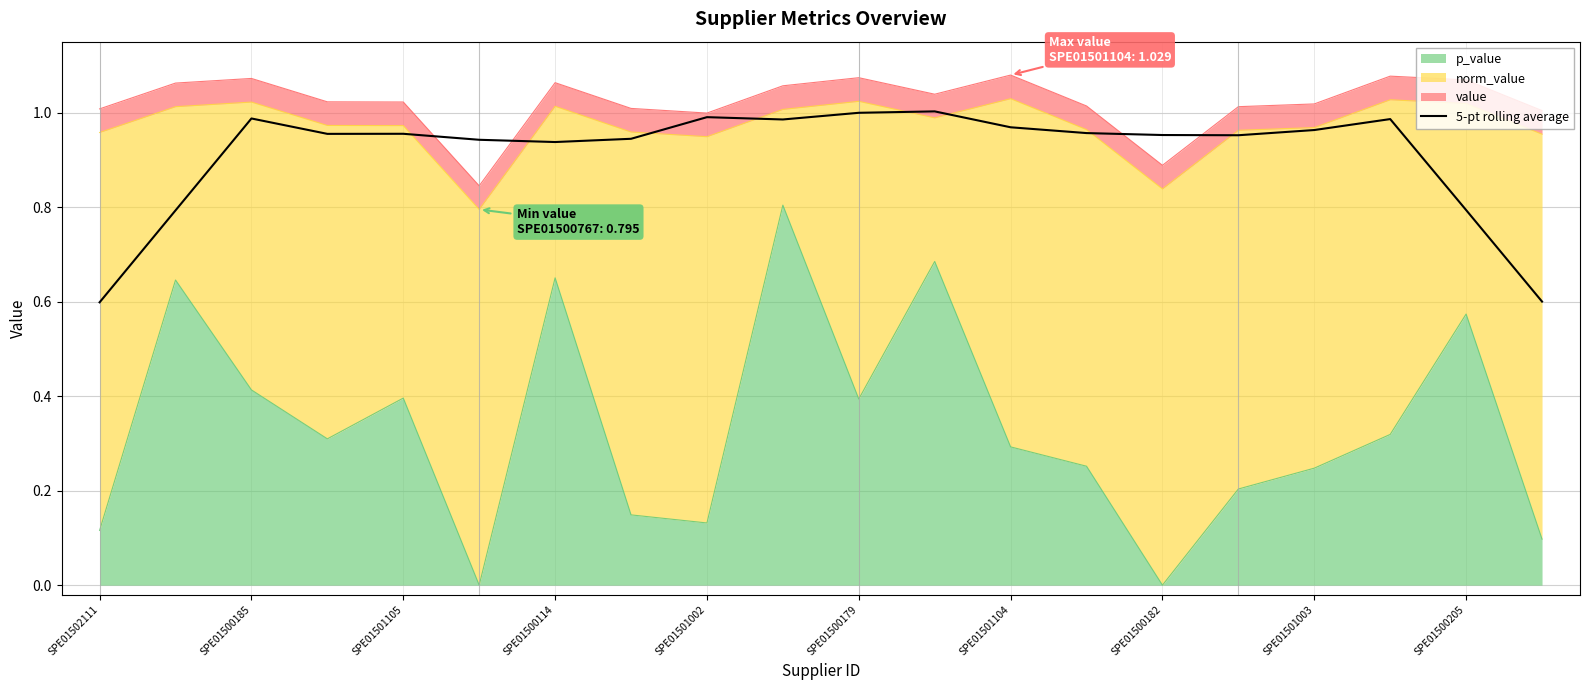

What is the sum of all values?

18.3